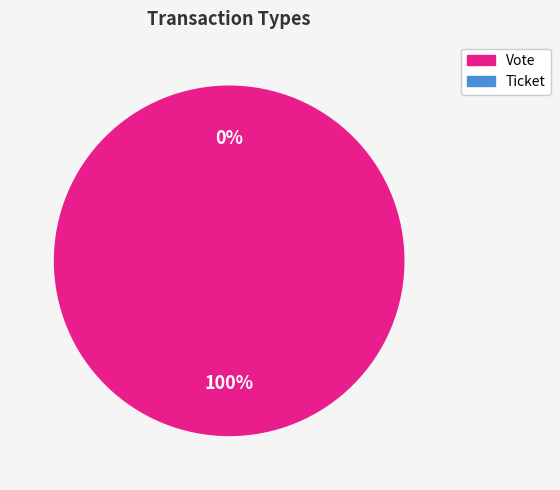

Which category has the smallest portion of the pie?

Ticket